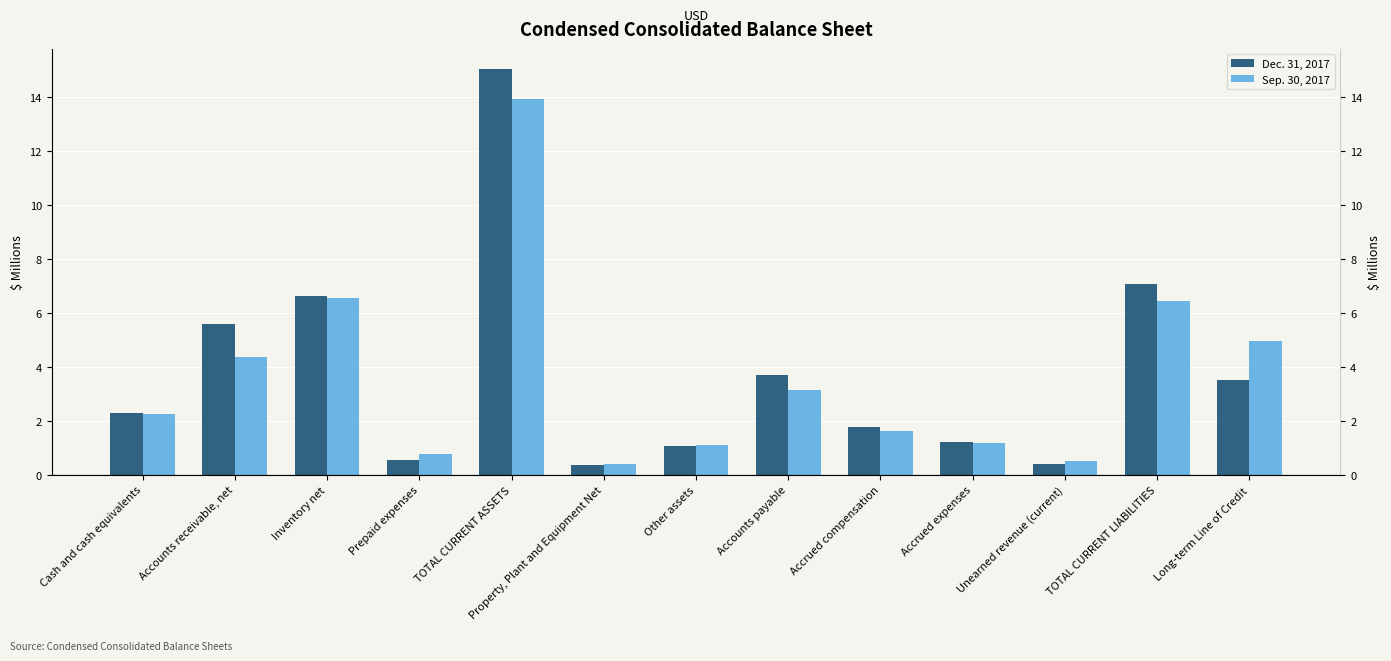

The Sep. 30, 2017 series shows 3.1 at Long-term Line of Credit. True or false?

False